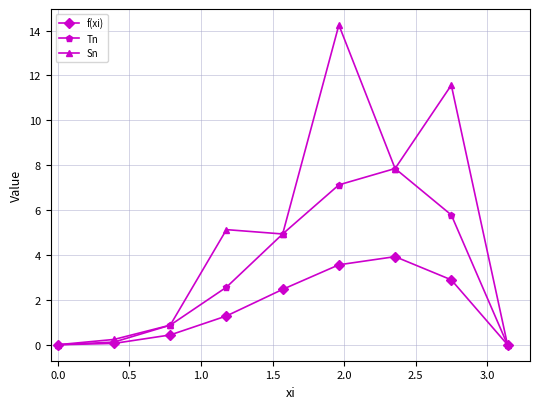

Which series has the largest range (max minus min)?

Sn